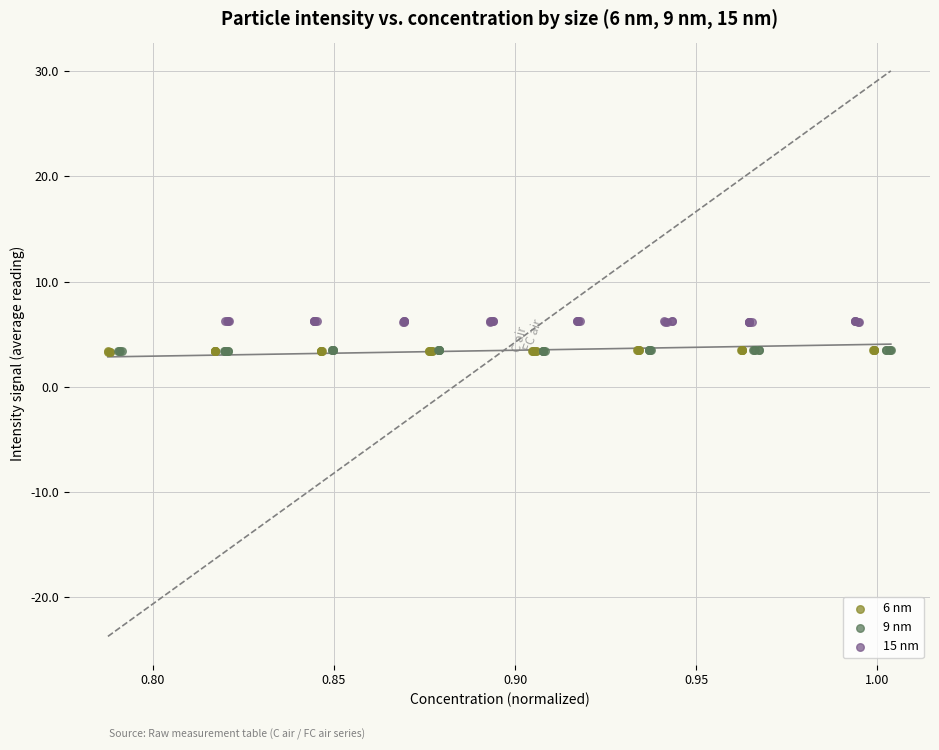

Which series reaches the maximum Y coordinate?

15 nm